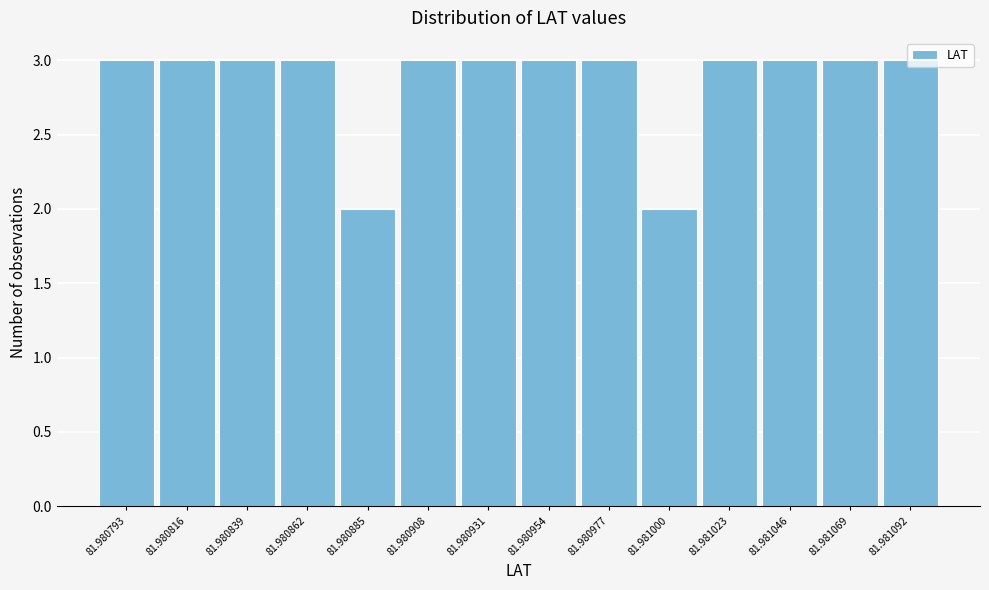

What is the sum of the values at 81.981023 and 81.980885?

5